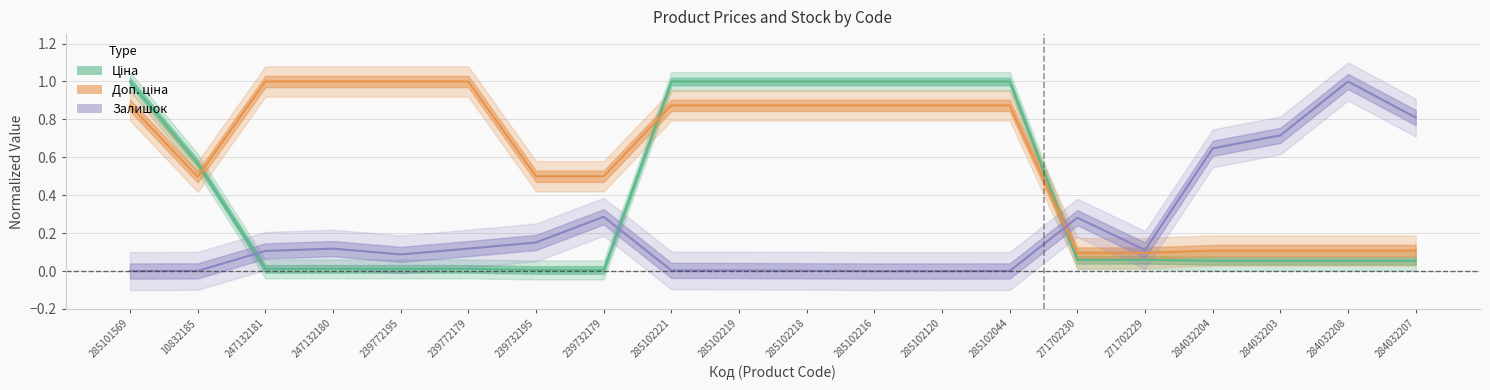

At which label does Ціна reach its minimum?

239732195